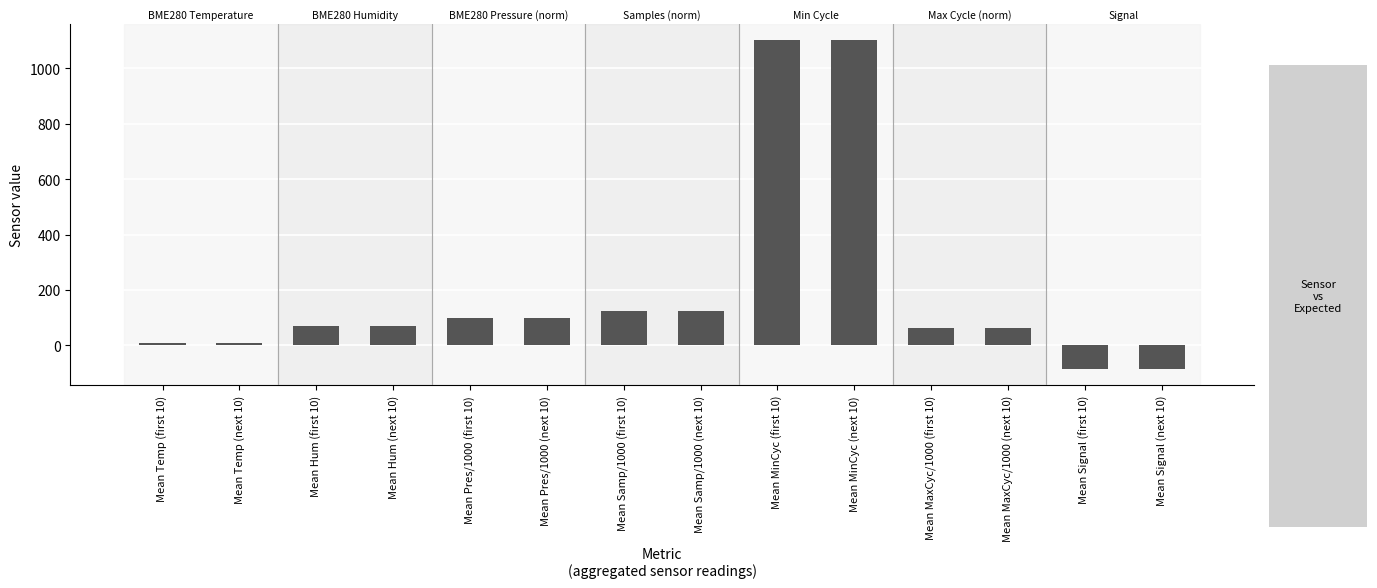

What is the minimum value shown in the chart?

-84.5